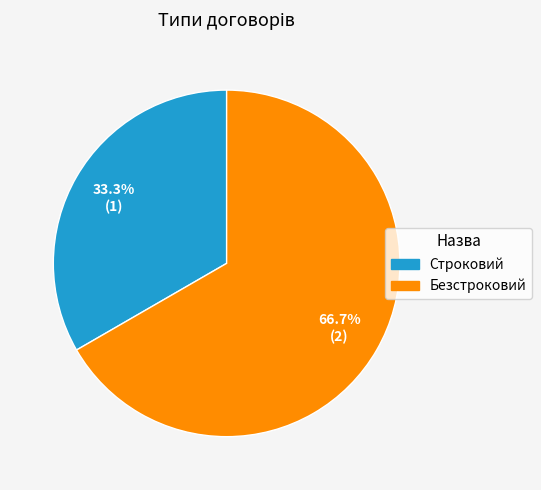

To the nearest percent, what percentage of the pie is Безстроковий?

67%